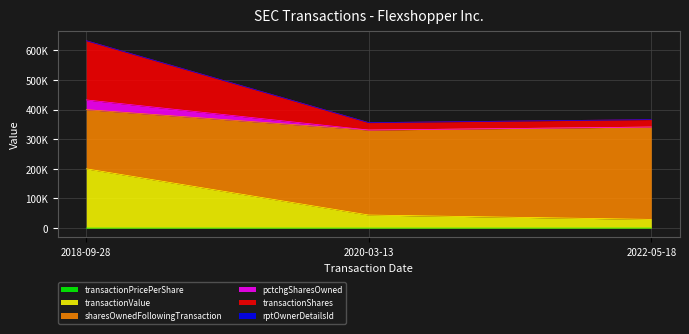

What is the label of the 2nd point from the left?

2020-03-13